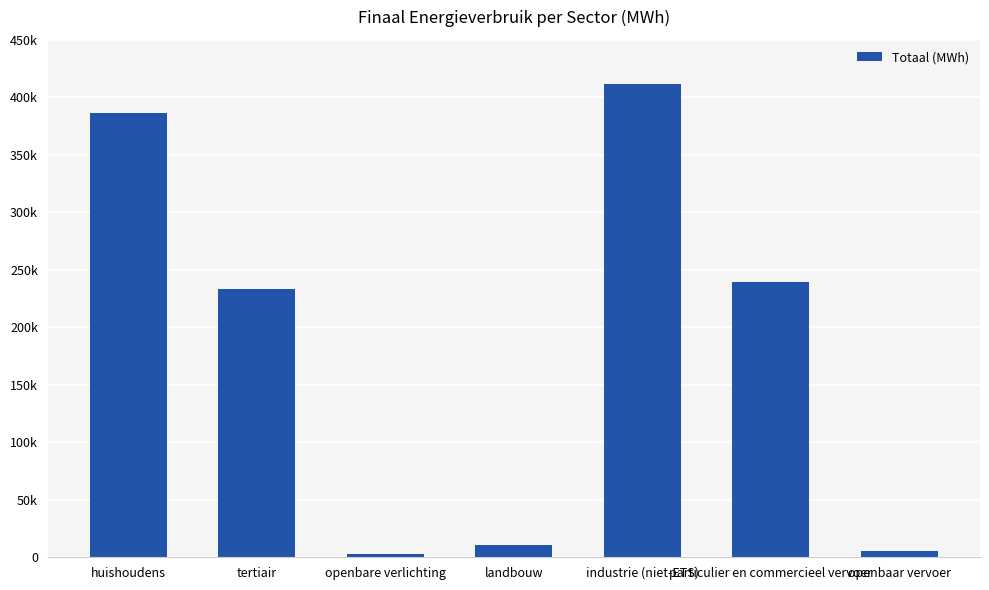

Are the bars horizontal?

No